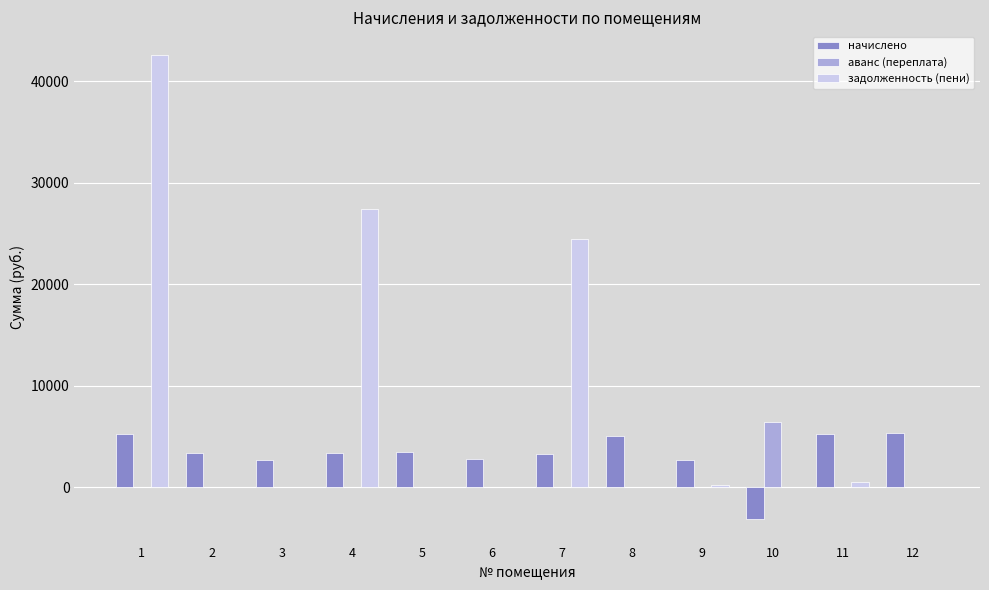

What is the total value across all series at 2?

3328.6